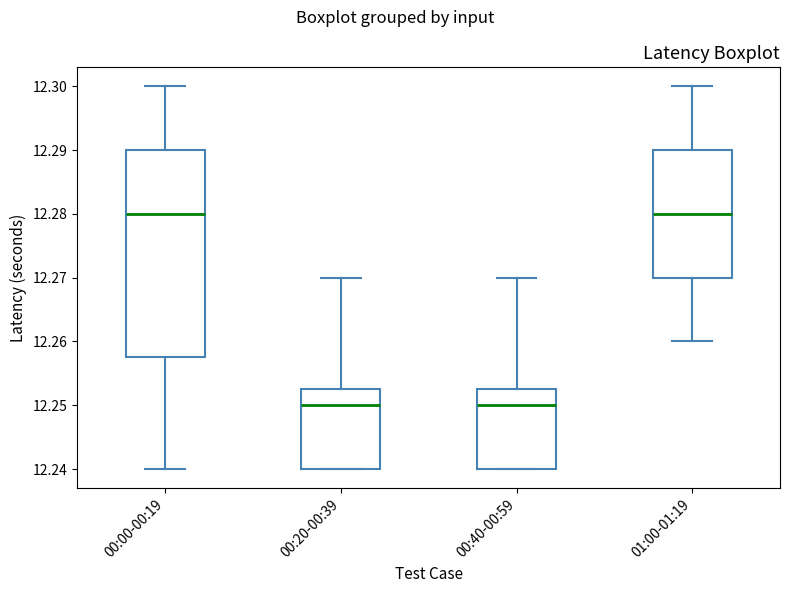

Where is the lower edge of the box for 00:00-00:19 on the y-axis? The values are not printed on the chart, so give them approximately, as read against the axis.

12.258